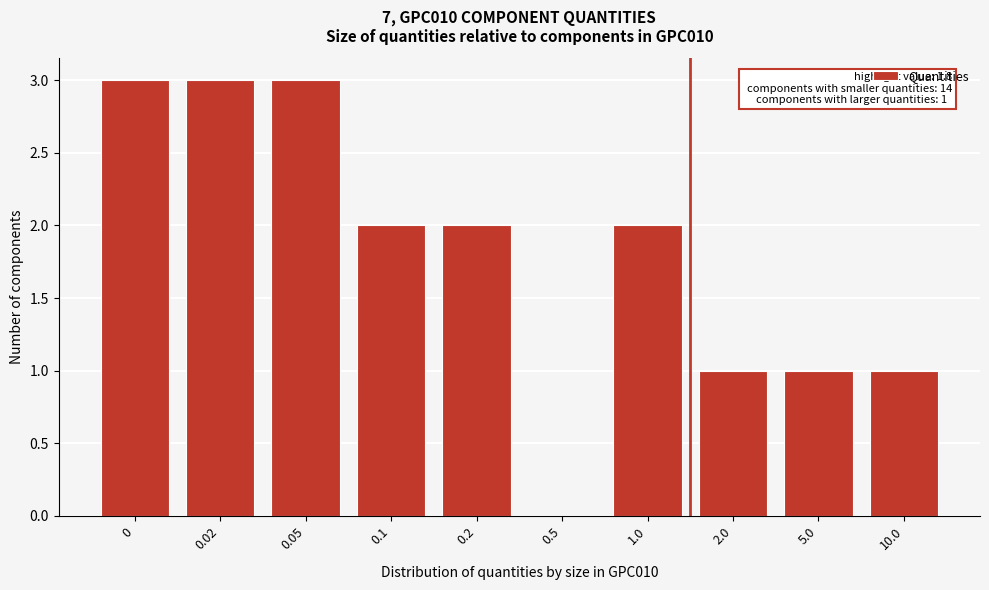

Reading left to right, list all the values displayed in this chart.

0=3	0.02=3	0.05=3	0.1=2	0.2=2	0.5=0	1.0=2	2.0=1	5.0=1	10.0=1